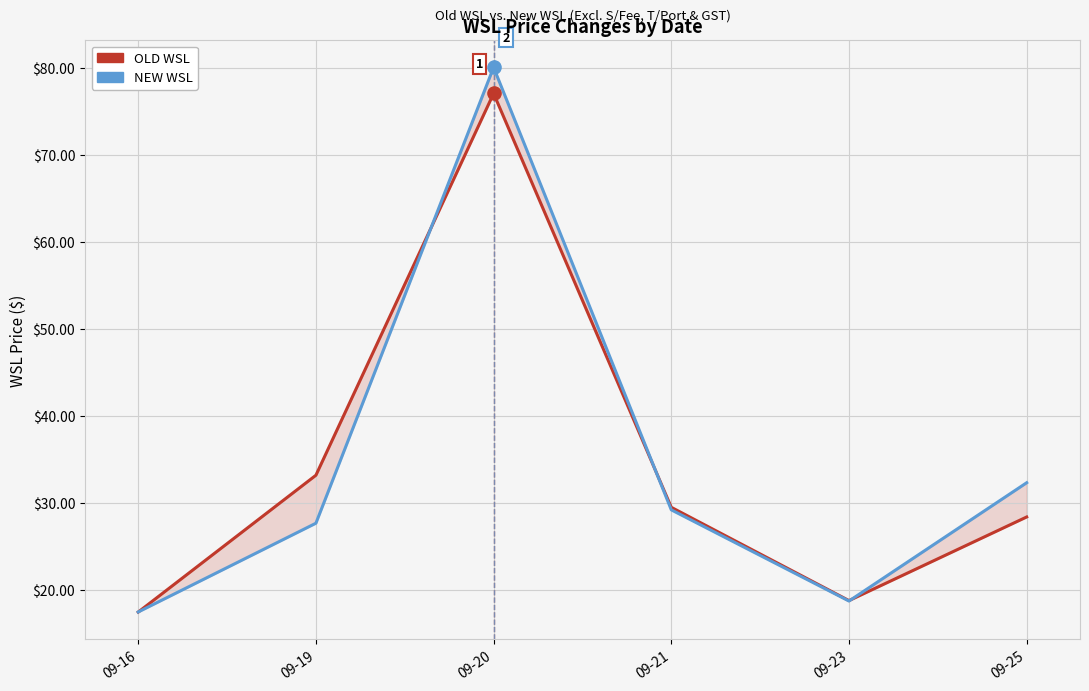

At how many categories does at least one series exceed 68?

1